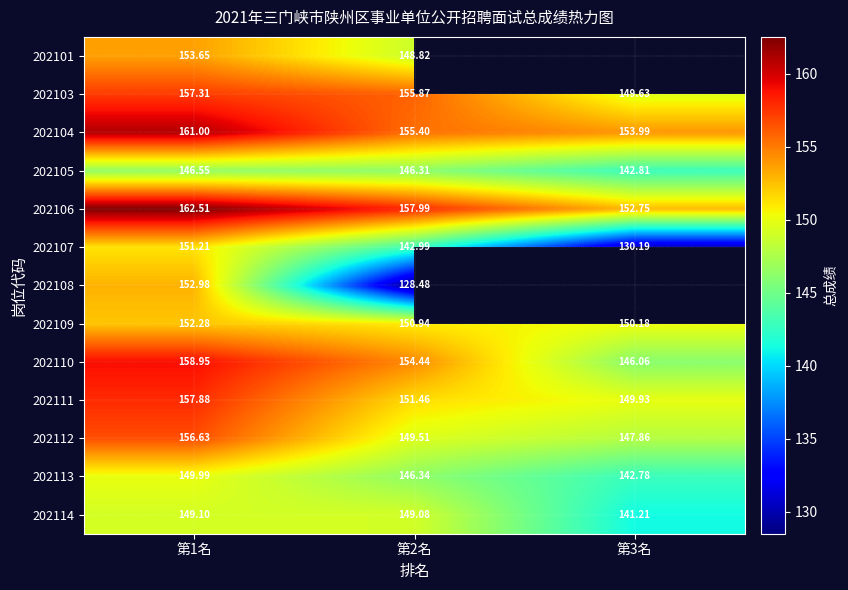

The 202103 series shows 149.6 at 第3名. True or false?

True